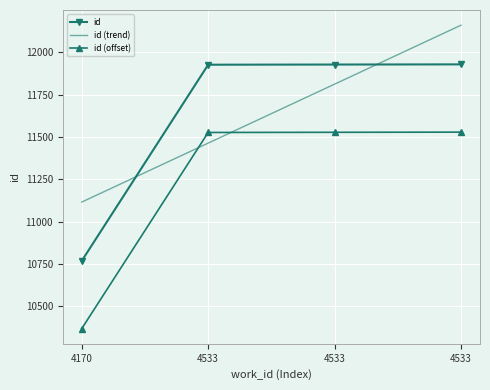

At which category does the chart reach its peak across all series?

4533